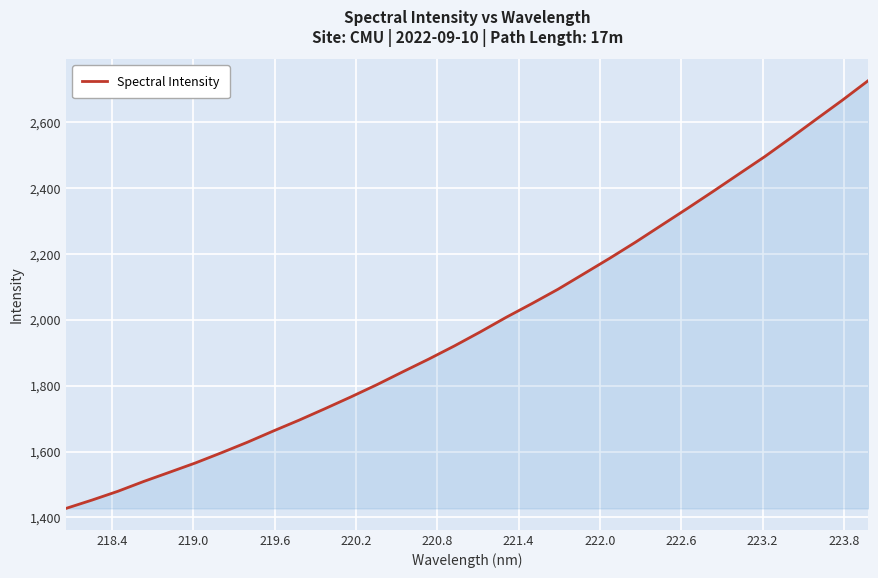

What is the smallest value displayed?

1427.4